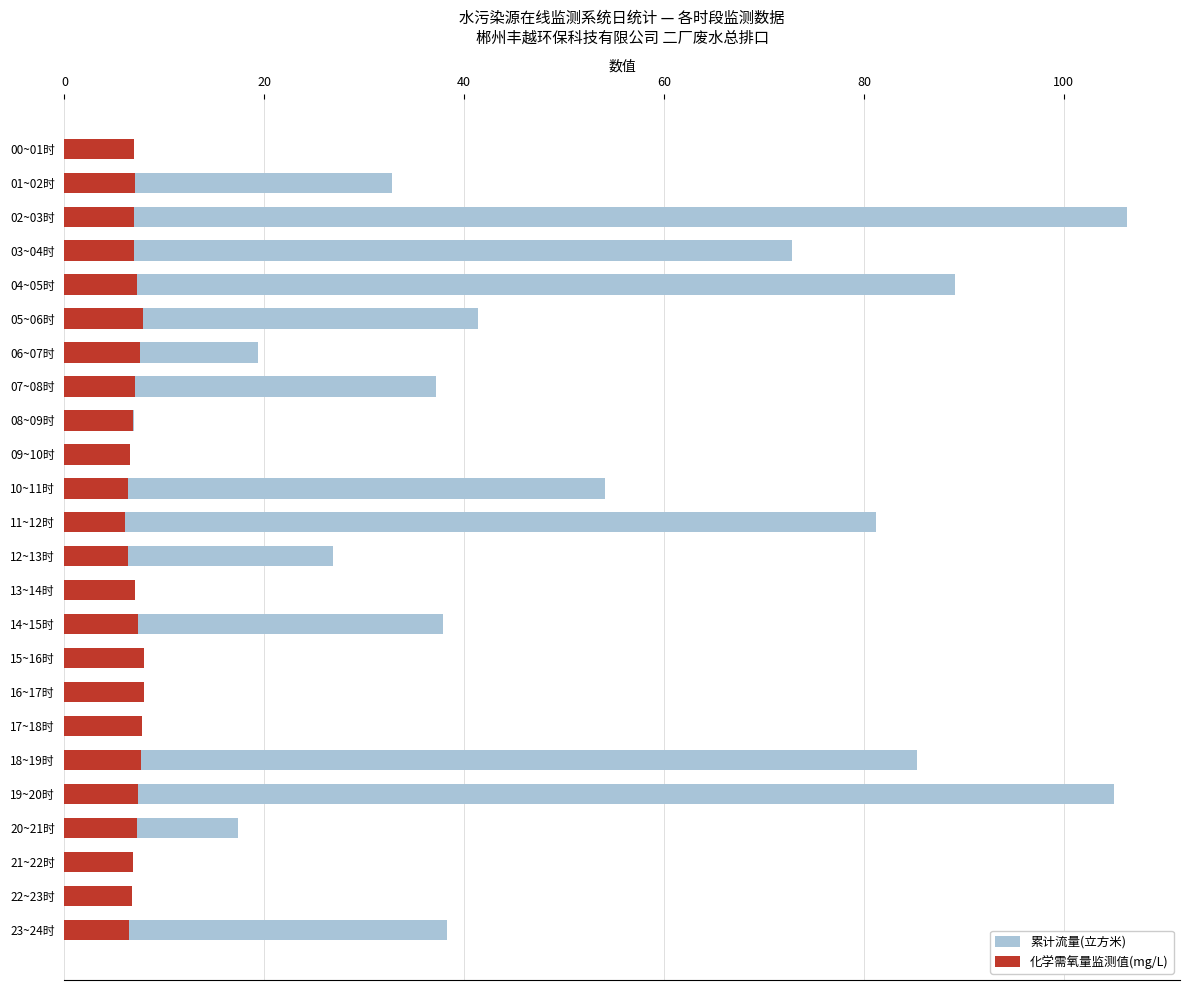

The value of 累计流量(立方米) at 21~22时 is 0.6. True or false?

False